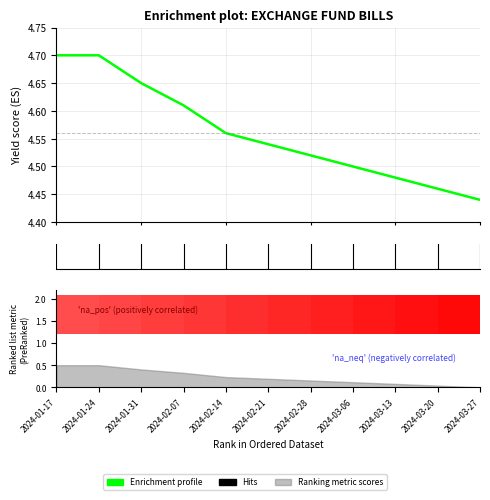

Rank the categories by value from lowest to highest.

2024-03-27, 2024-03-20, 2024-03-13, 2024-03-06, 2024-02-28, 2024-02-21, 2024-02-14, 2024-02-07, 2024-01-31, 2024-01-17, 2024-01-24